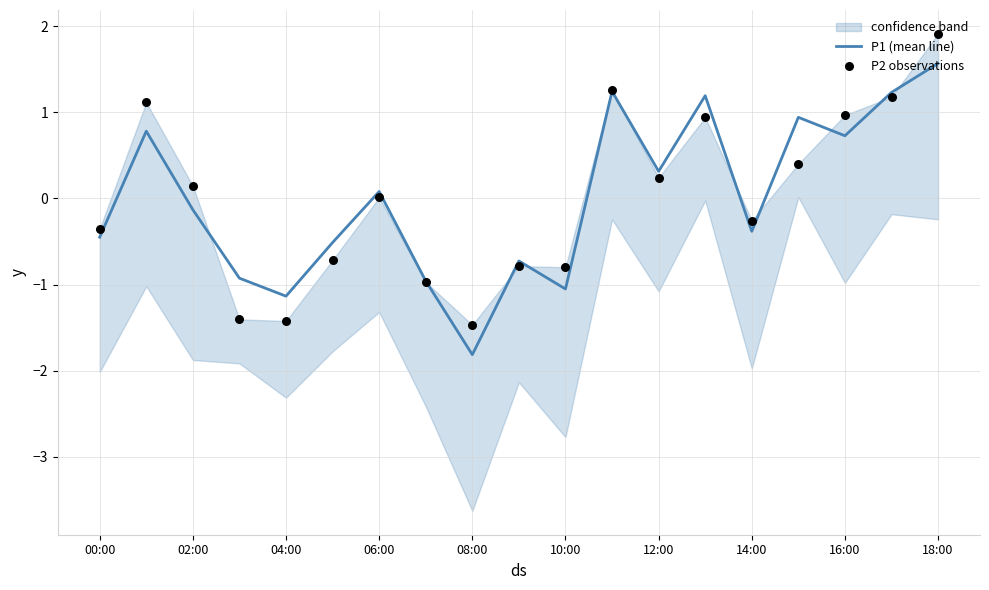

What is the lowest value of the P1 (mean line) series?

-1.8